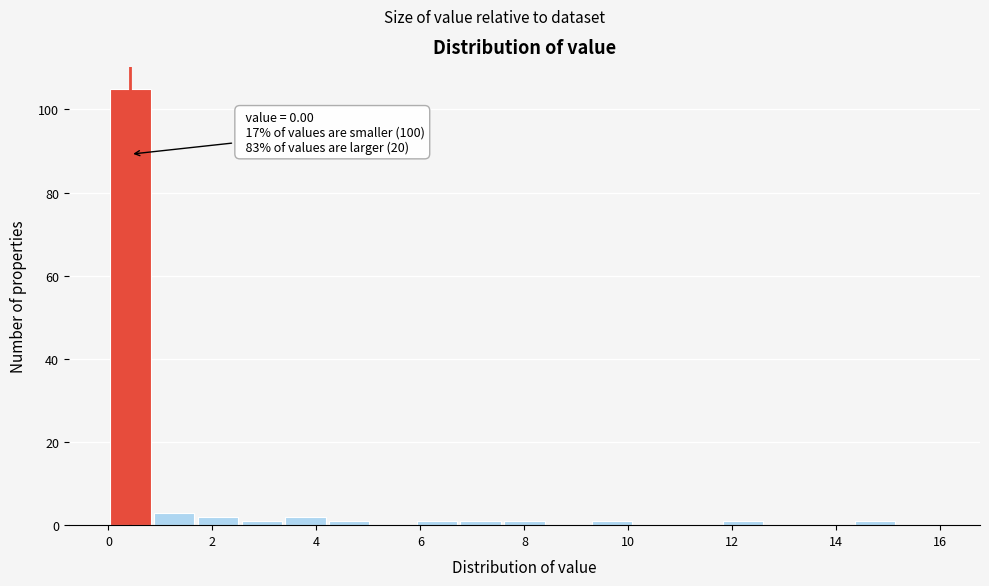

Over which range of the x-axis is the bar tallest?

0.0 to 0.8